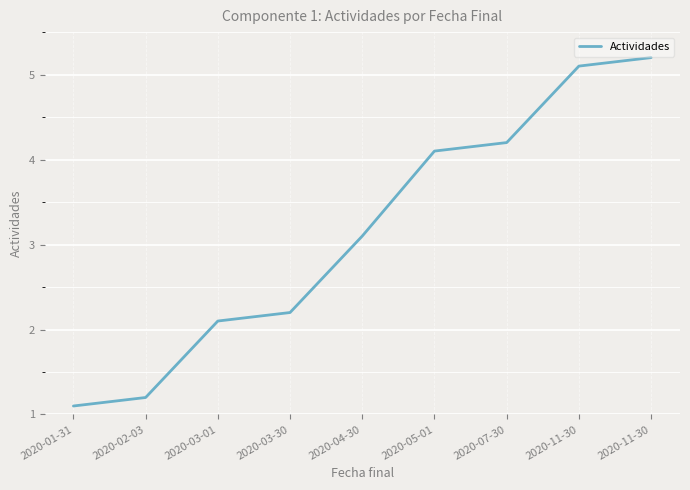

What is the value of the 2nd point from the left?

1.2